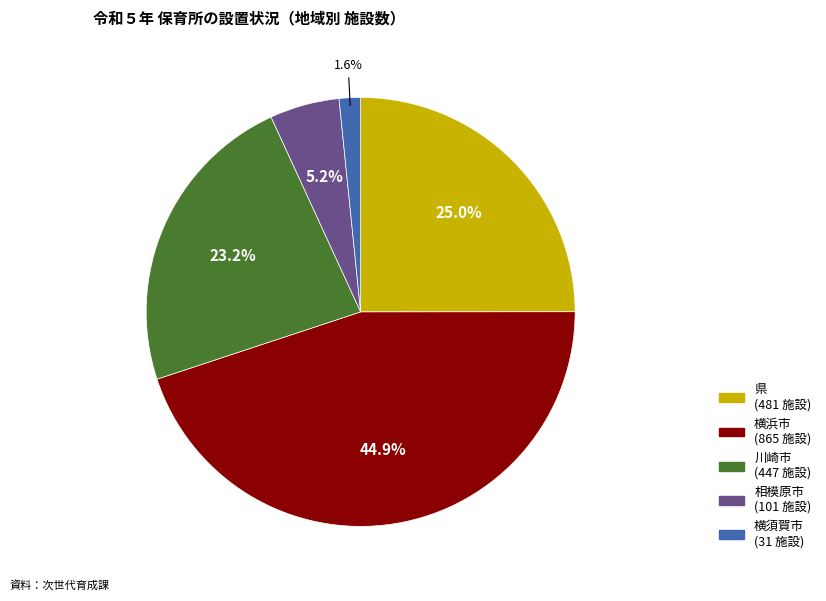

To the nearest percent, what is the difference between the largest and smallest slice percentages?

43%